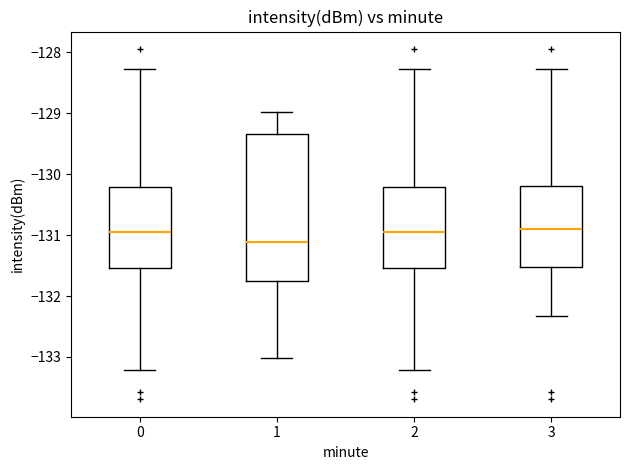

Comparing the boxes themselves (not the whiskers), which one is the tallest?

1